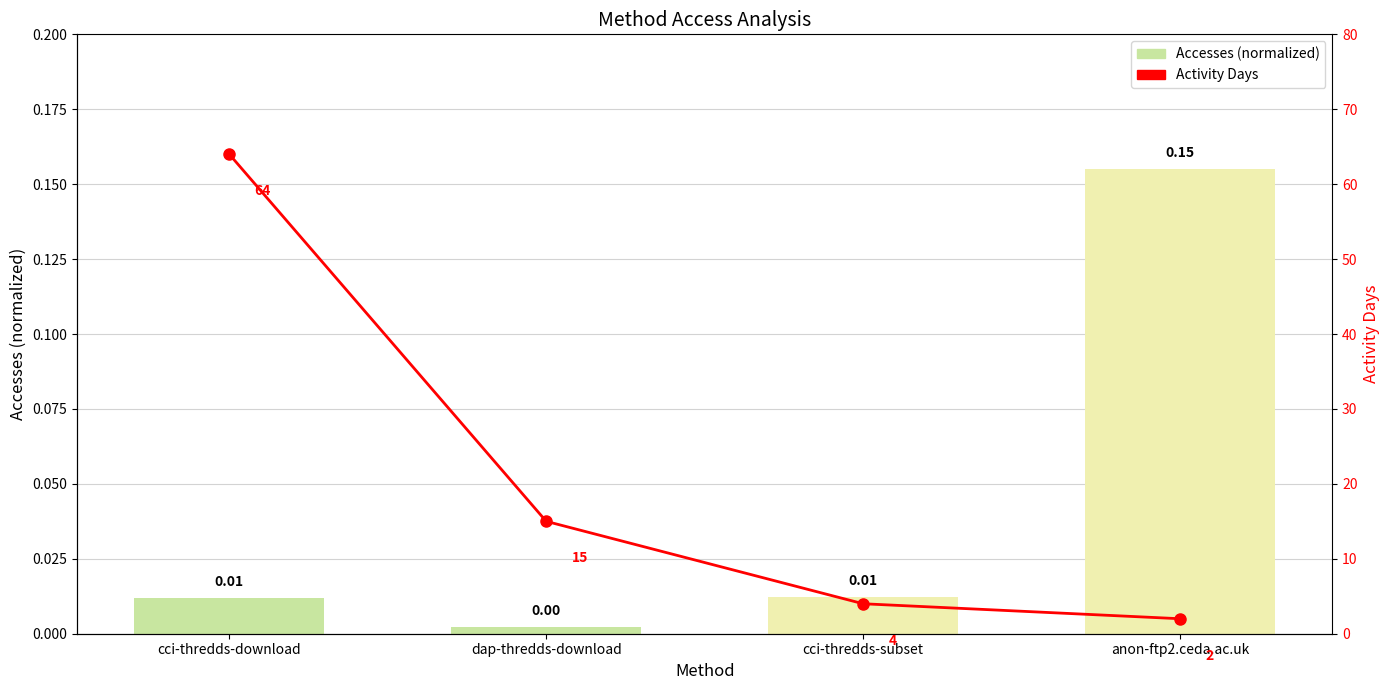

At which category does the chart reach its peak across all series?

cci-thredds-download